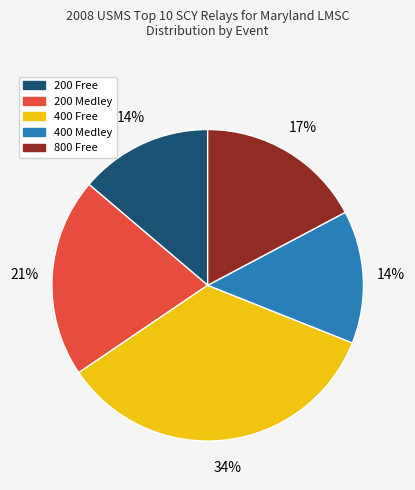

What is the largest slice in the pie chart?

400 Free